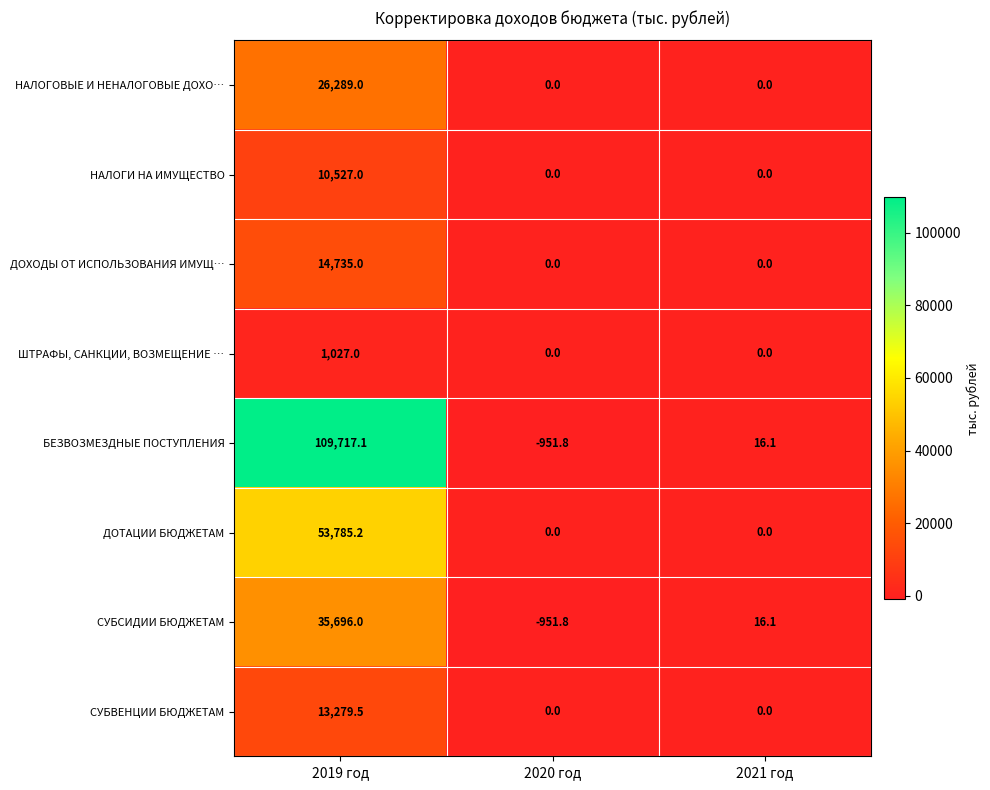

What is the smallest value displayed?

-951.8